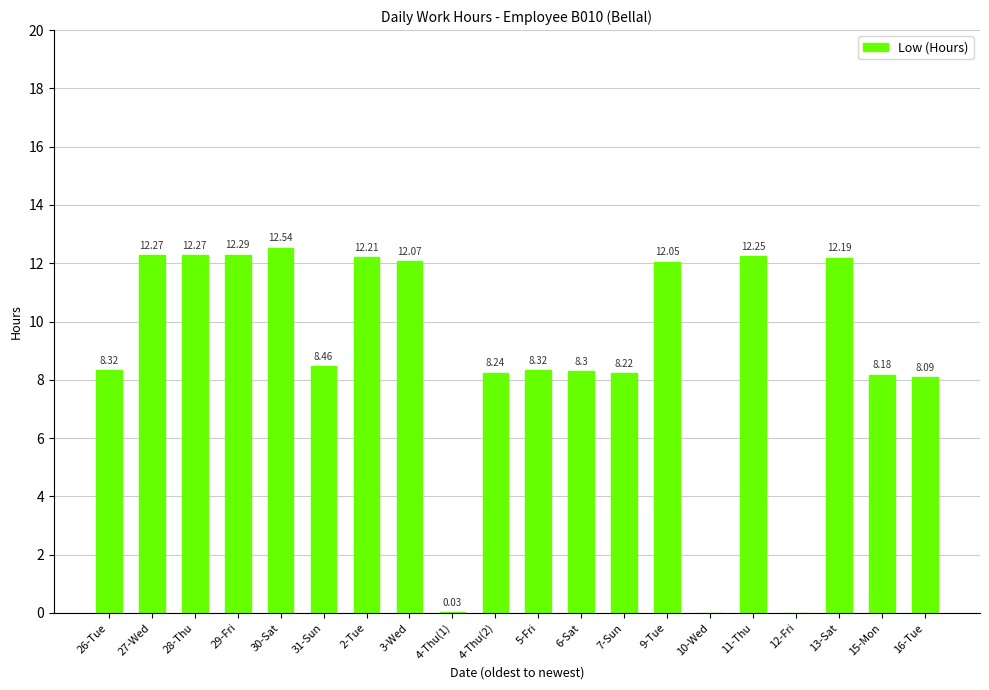

True or false: the data shows 12.3 at 29-Fri.

True